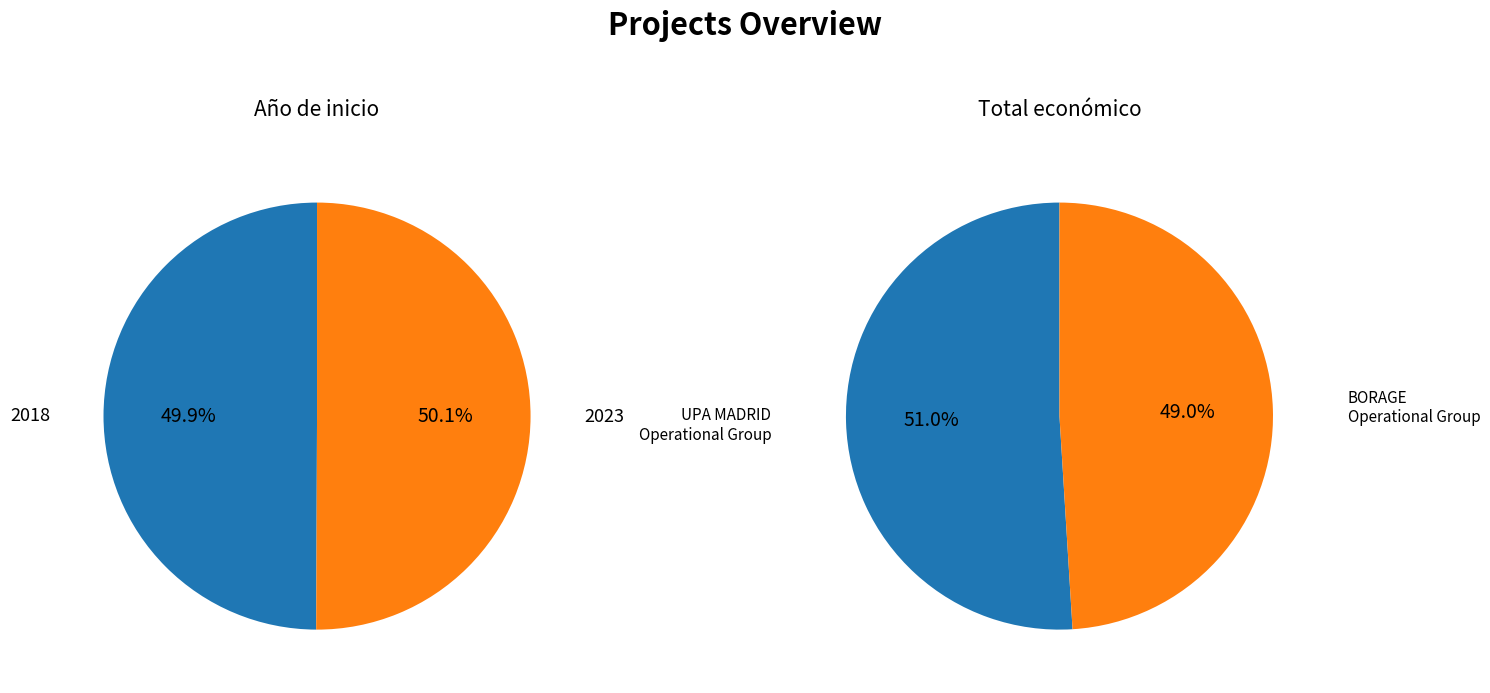

The BORAGE Operational Group slice represents 50% of the pie. True or false?

True